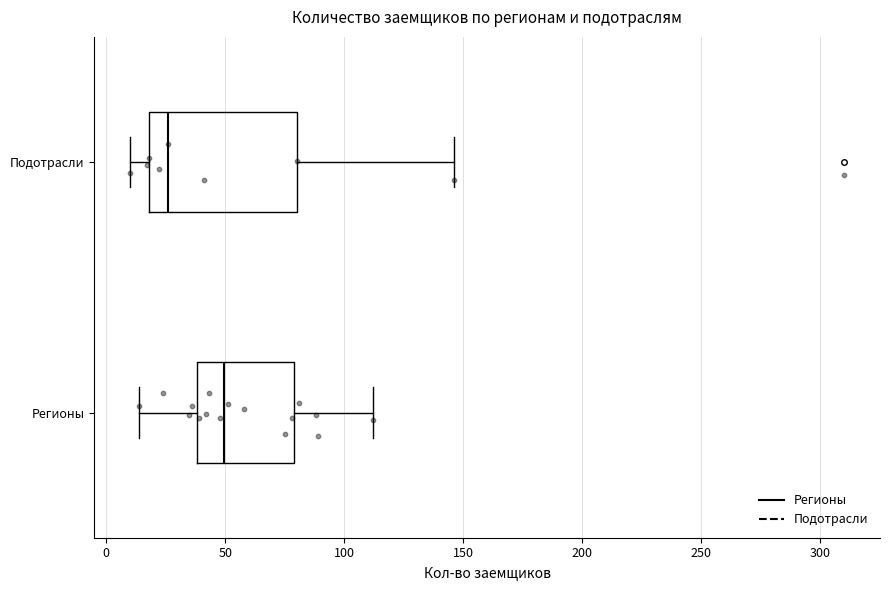

Where does the right whisker of the box for Подотрасли end on the x-axis? The values are not printed on the chart, so give them approximately, as read against the axis.

145